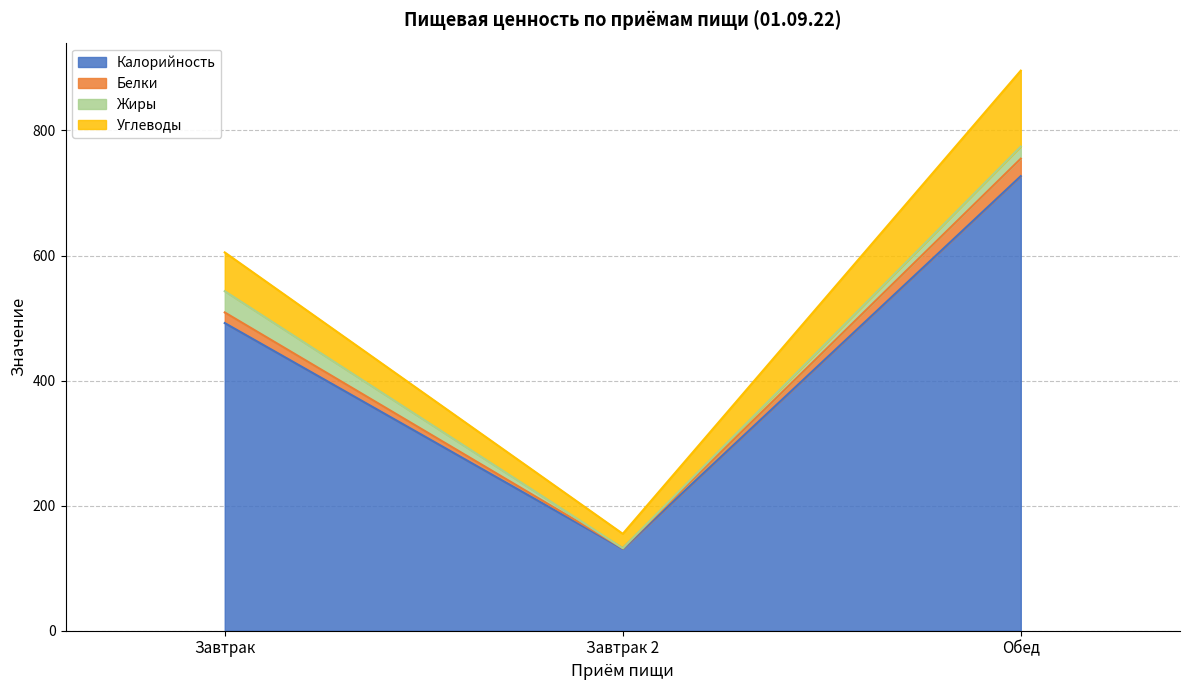

Which category has the highest value in the Калорийность series?

Обед